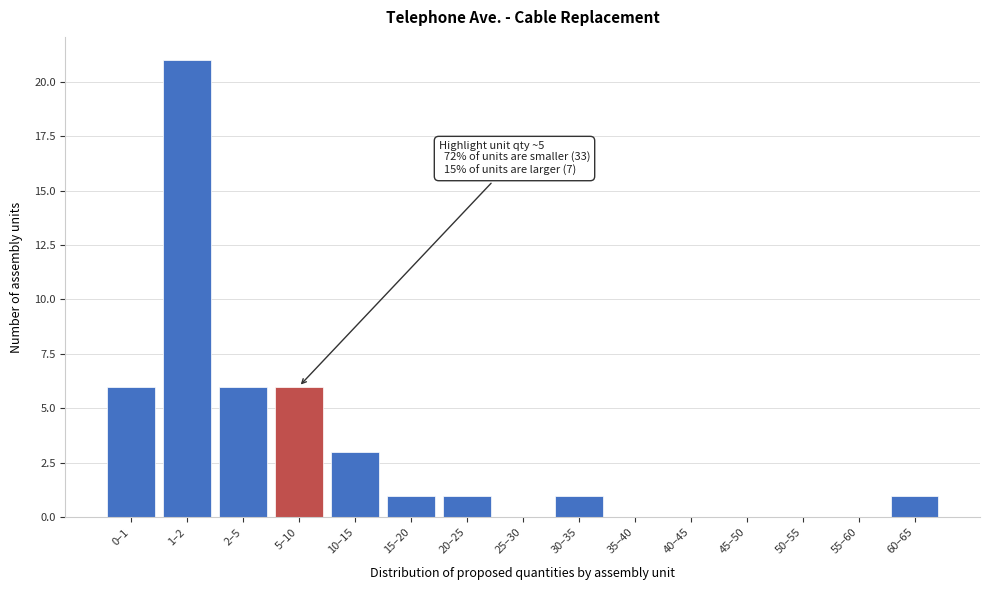

Reading left to right, transcribe all the data shown in this chart.

0–1=6	1–2=21	2–5=6	5–10=6	10–15=3	15–20=1	20–25=1	25–30=0	30–35=1	35–40=0	40–45=0	45–50=0	50–55=0	55–60=0	60–65=1